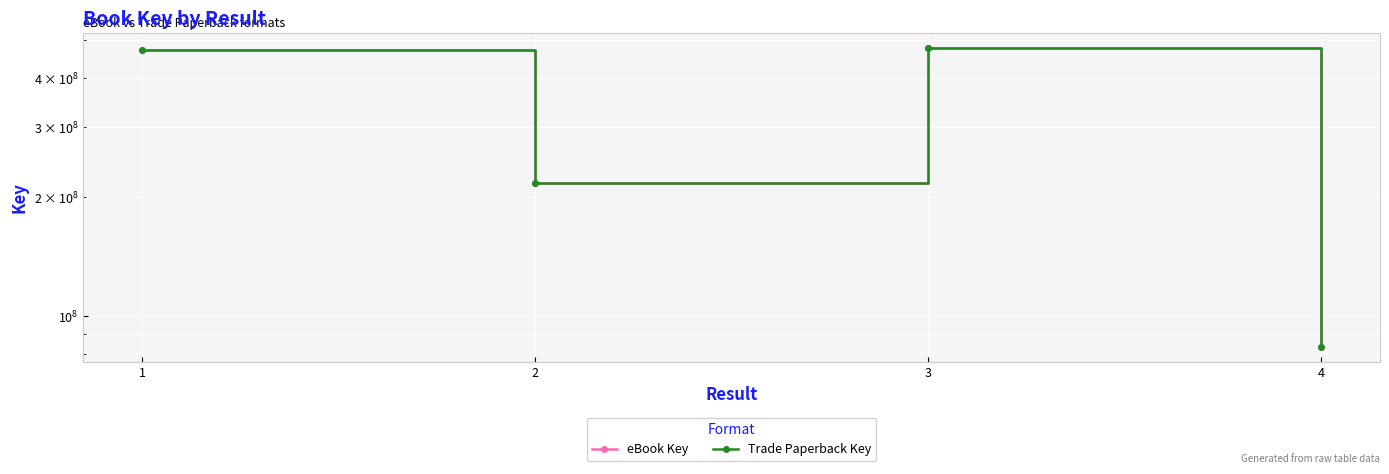

How many interior local valleys does the eBook Key series have?

1